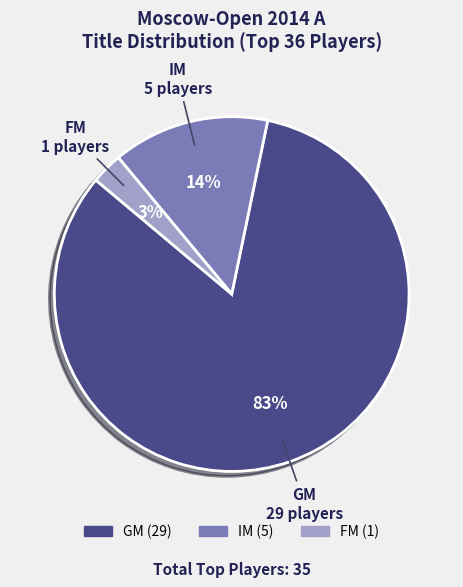

Is the sum of GM and IM greater than half?

Yes